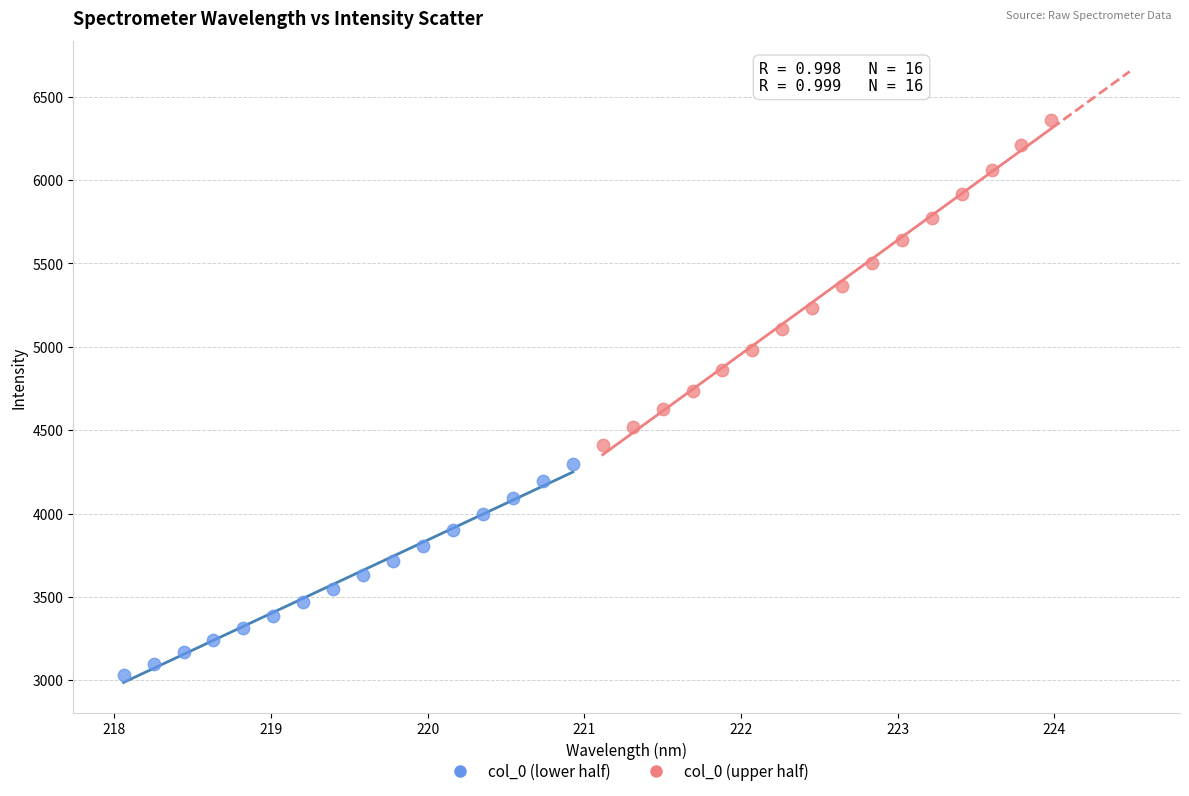

Which series has the largest Y range (max minus min)?

col_0 (upper half)